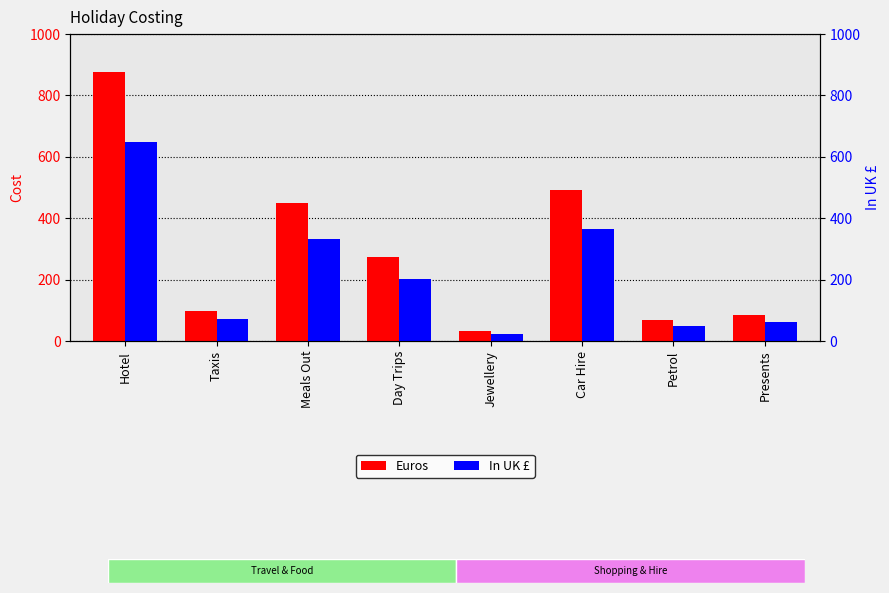

Is it true that In UK £ equals 23.7 at Jewellery?

True